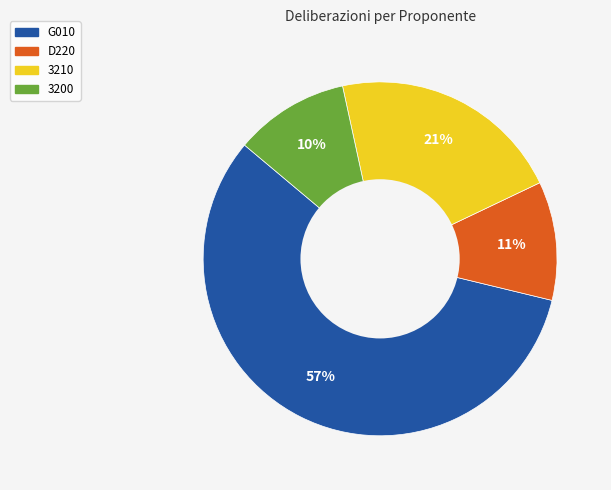

To the nearest percent, what is the average slice percentage?

25%